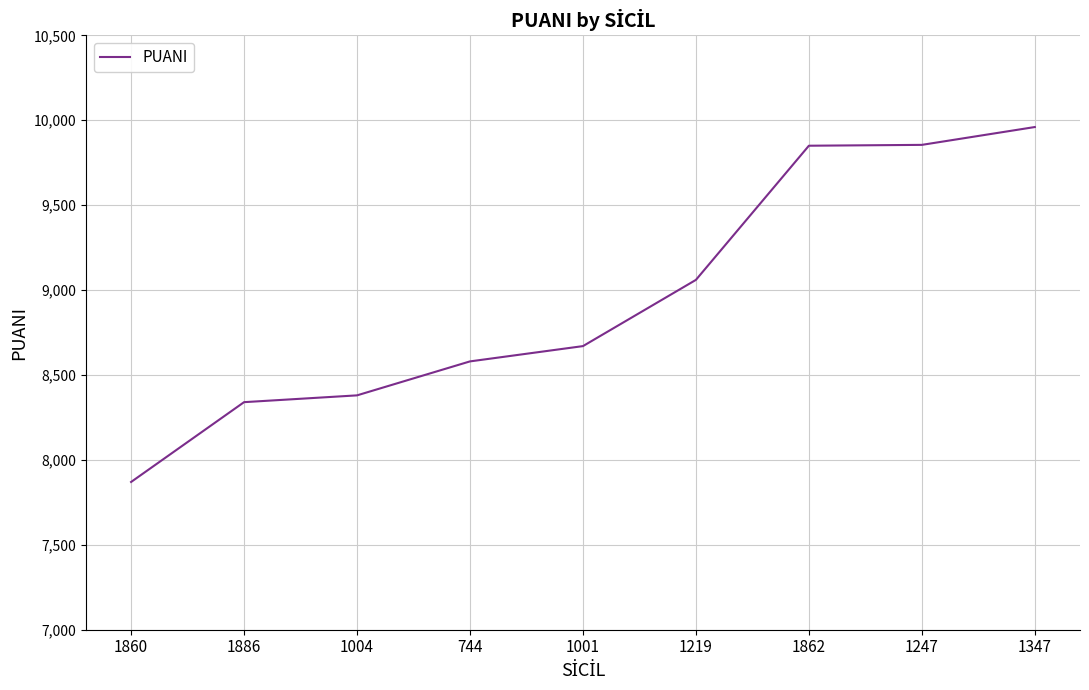

Between 1247 and 744, which is larger?

1247